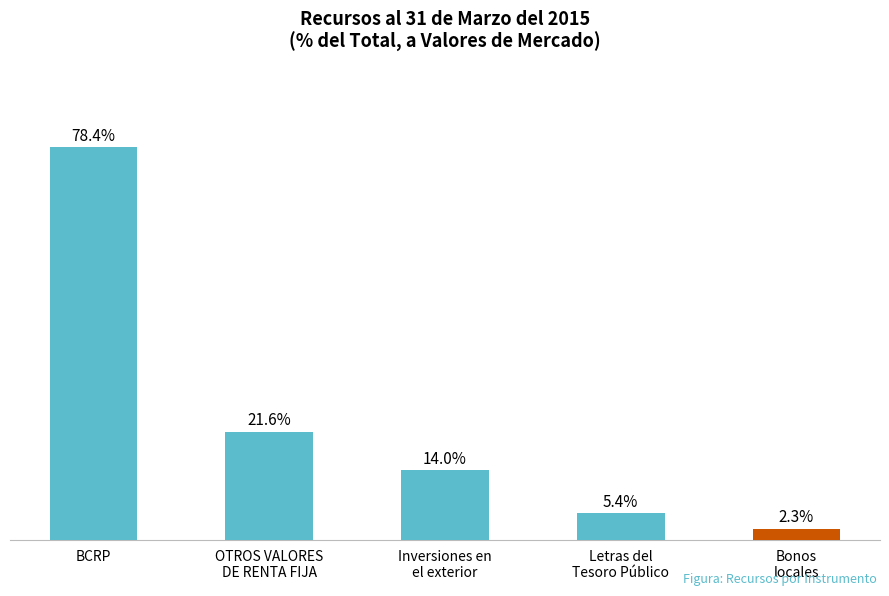

Which category has the highest value across all series?

BCRP